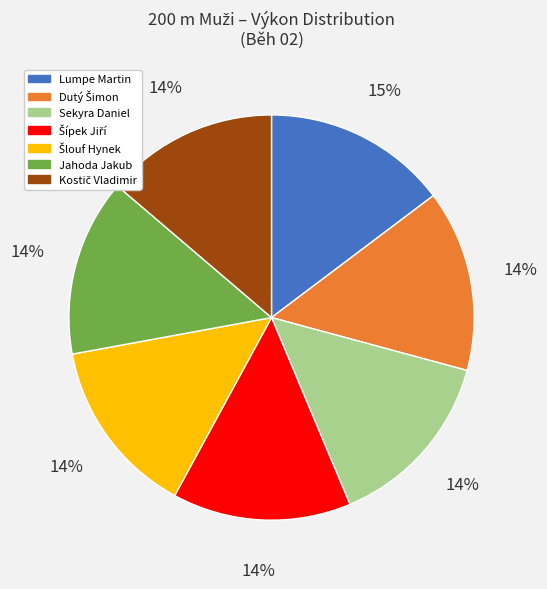

Is it true that Lumpe Martin is 15% of the pie?

True